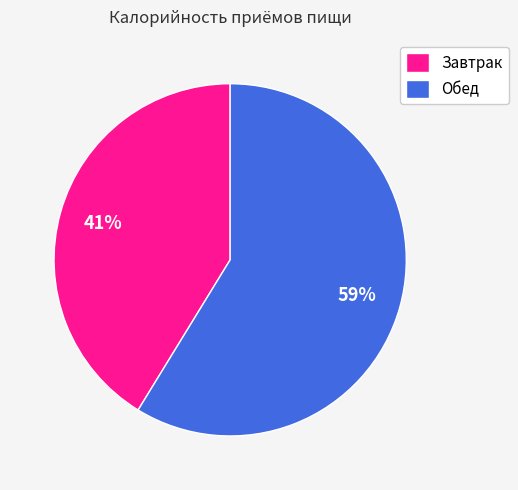

Is it true that Завтрак is 41% of the pie?

True